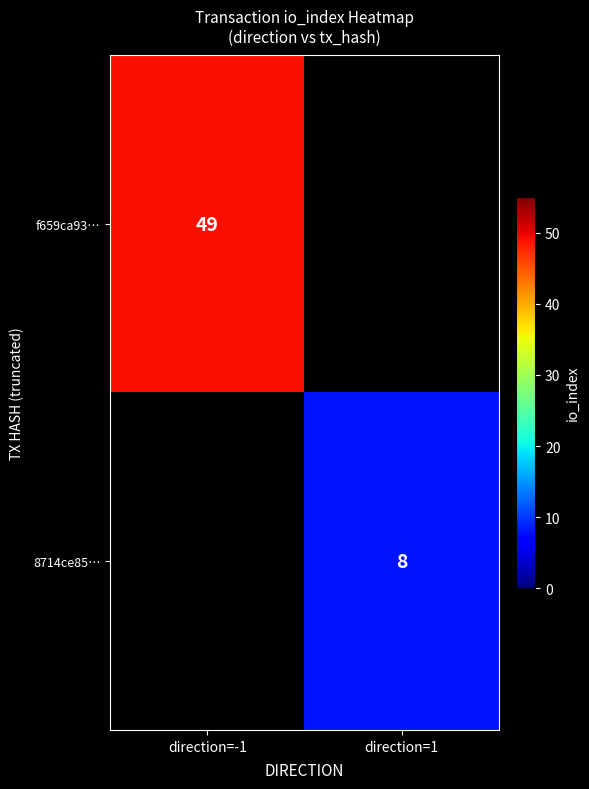

What is the smallest value displayed?

8.0